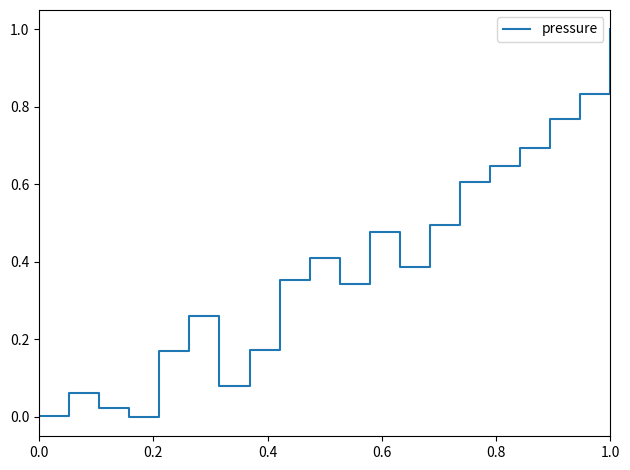

Does the chart have visible grid lines?

No